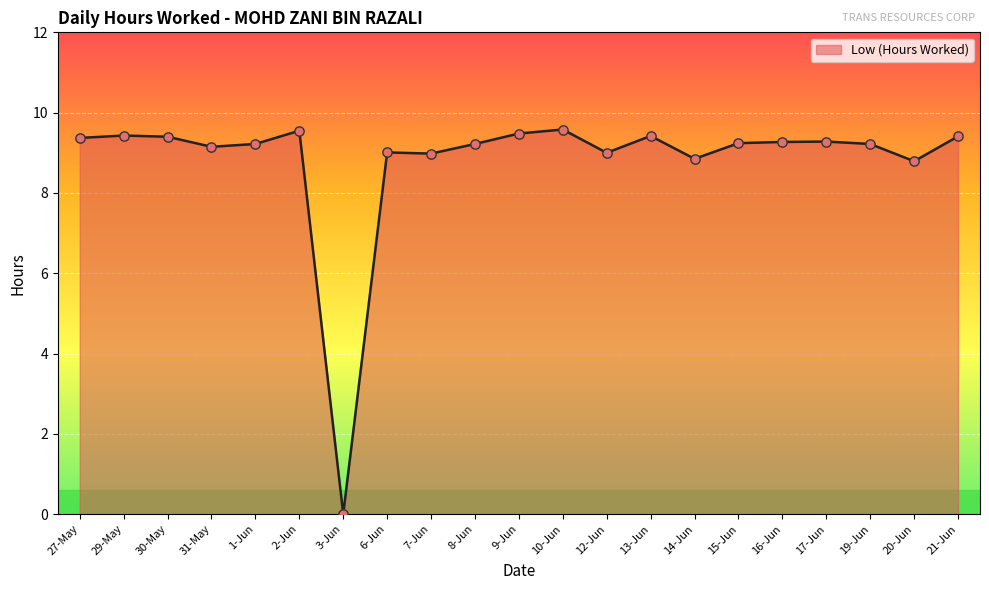

Between 14-Jun and 6-Jun, which is larger?

6-Jun